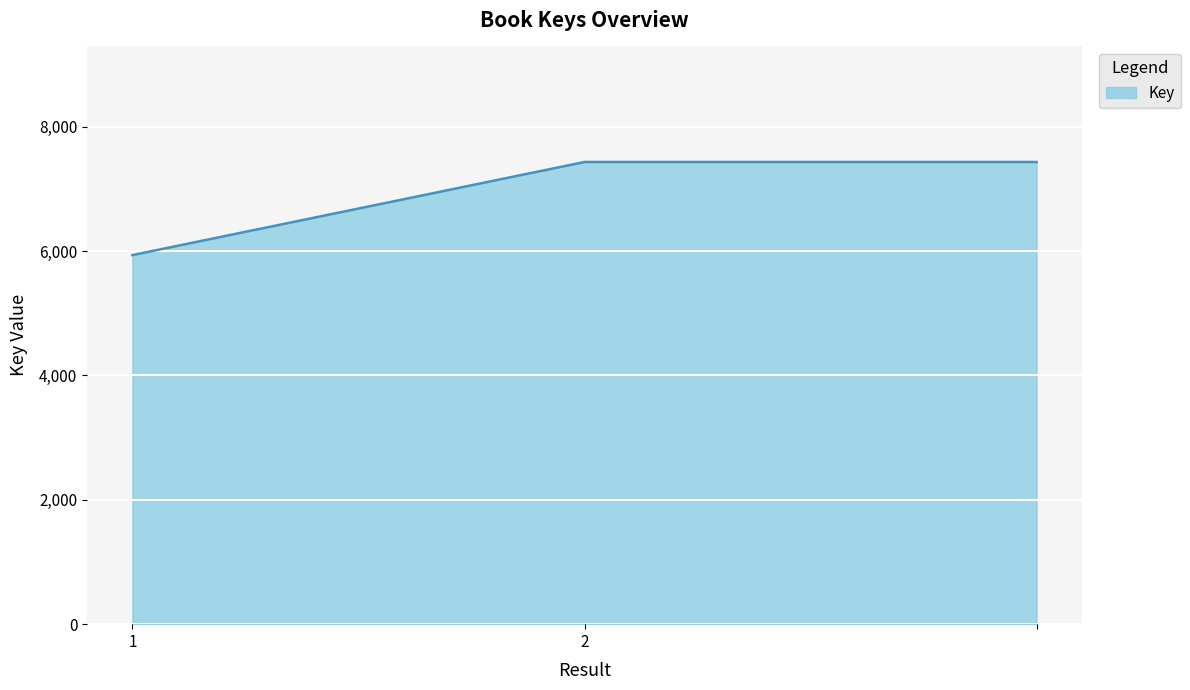

How many values are between 5934 and 7431?

3